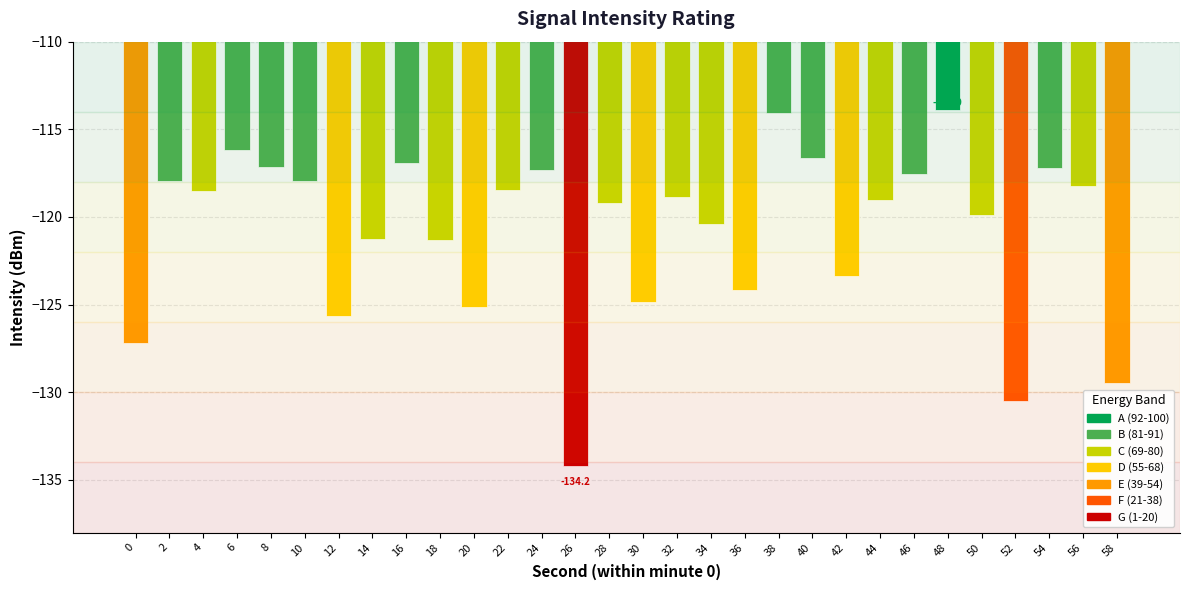

At which category does the chart reach its minimum across all series?

26